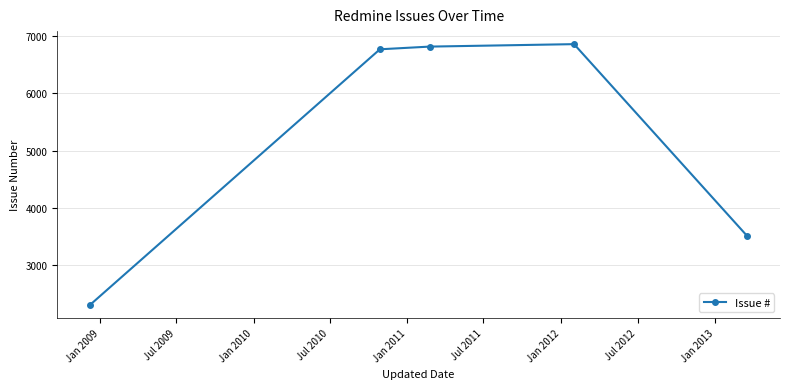

How many lines are shown in the chart?

1